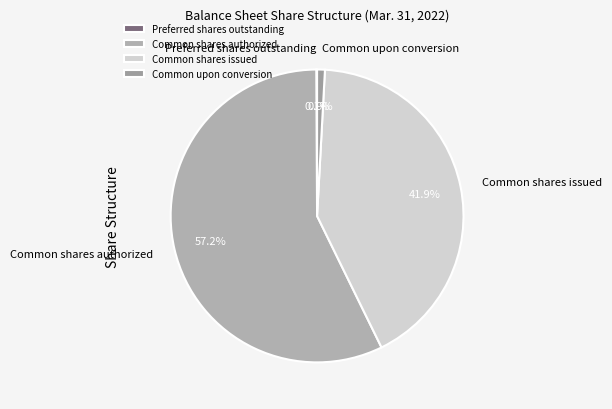

What is the ratio of the value at Common shares issued to the value at Common upon conversion?

48.8